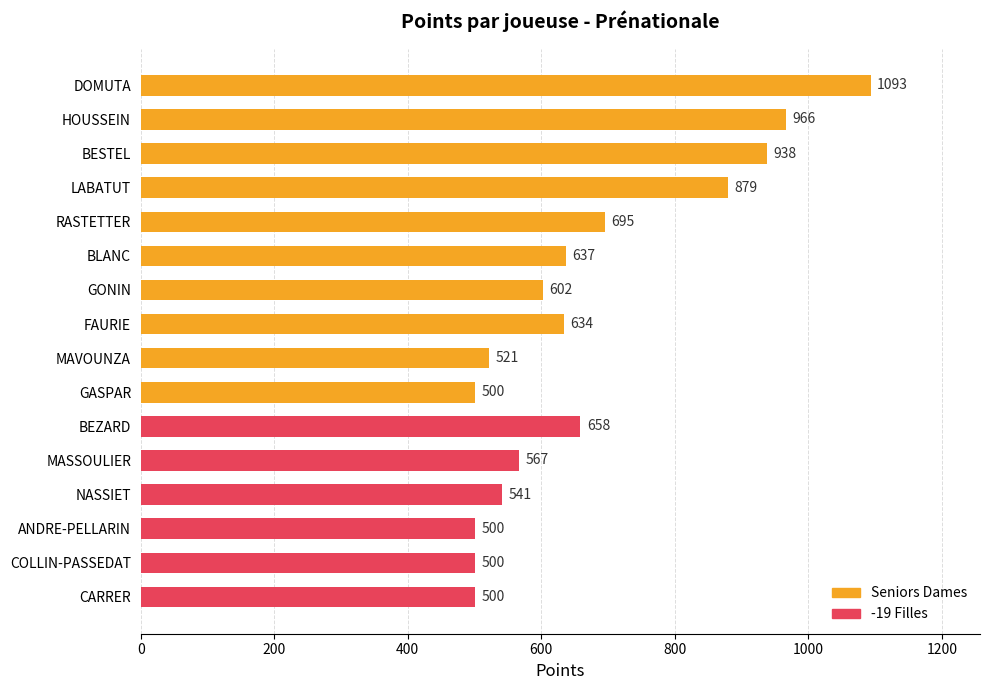

Reading left to right, extract all data points from this chart.

DOMUTA=1093	HOUSSEIN=966	BESTEL=938	LABATUT=879	RASTETTER=695	BLANC=637	GONIN=602	FAURIE=634	MAVOUNZA=521	GASPAR=500	BEZARD=658	MASSOULIER=567	NASSIET=541	ANDRE-PELLARIN=500	COLLIN-PASSEDAT=500	CARRER=500